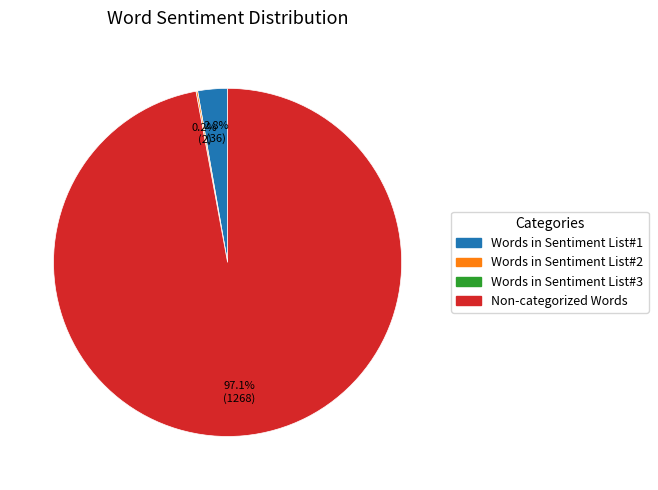

Is there any slice that represents more than half of the pie?

Yes